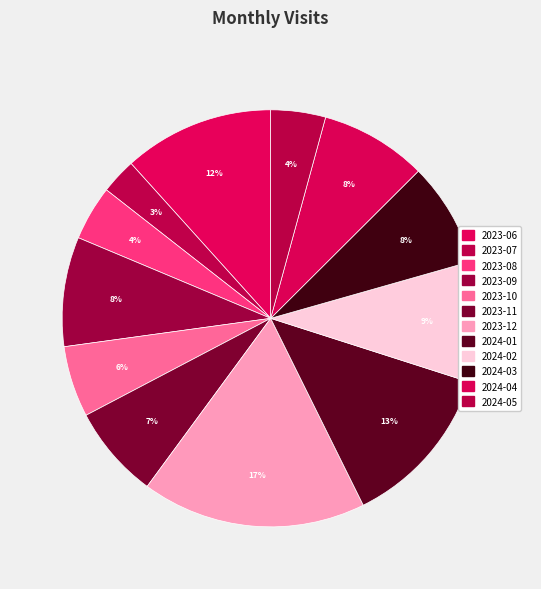

Rank the categories by value from highest to lowest.

2023-12, 2024-01, 2023-06, 2024-02, 2023-09, 2024-04, 2024-03, 2023-11, 2023-10, 2023-08, 2024-05, 2023-07